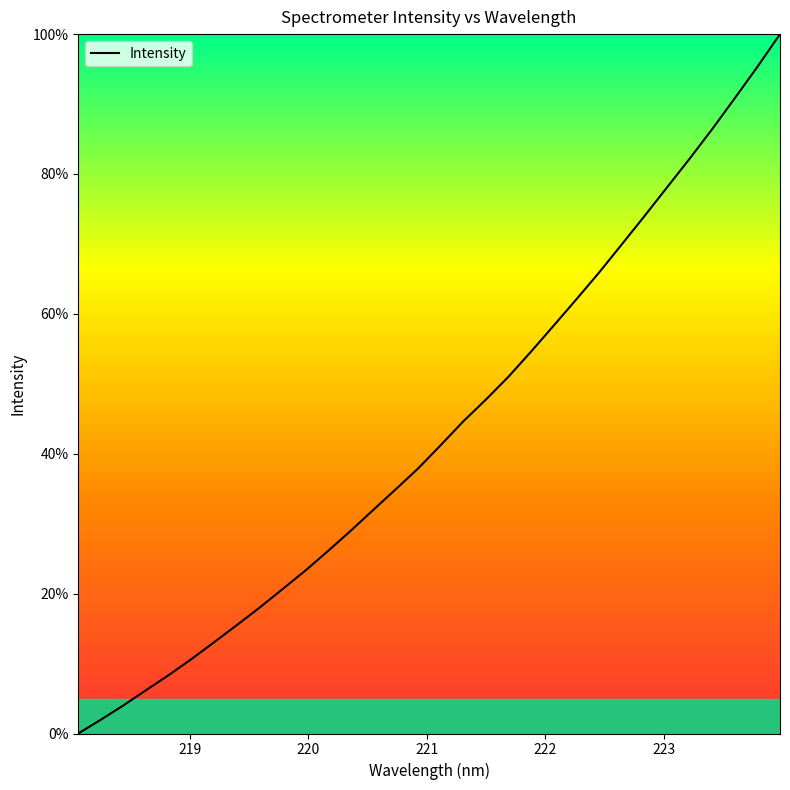

What is the greatest value displayed?

100.0